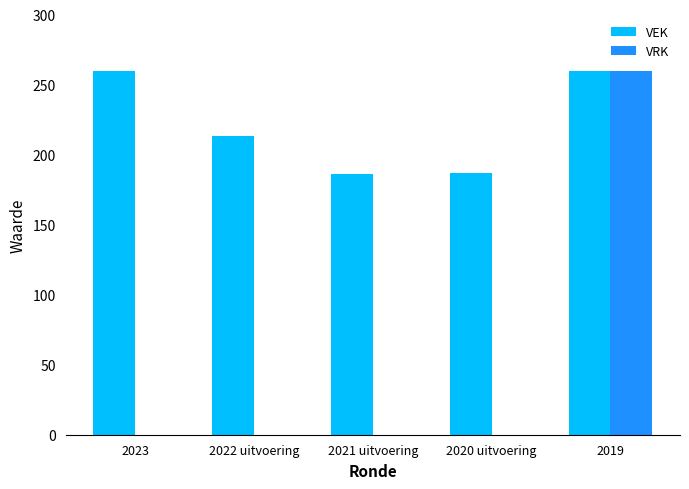

Where is VEK nearest to the value 223?

2022 uitvoering